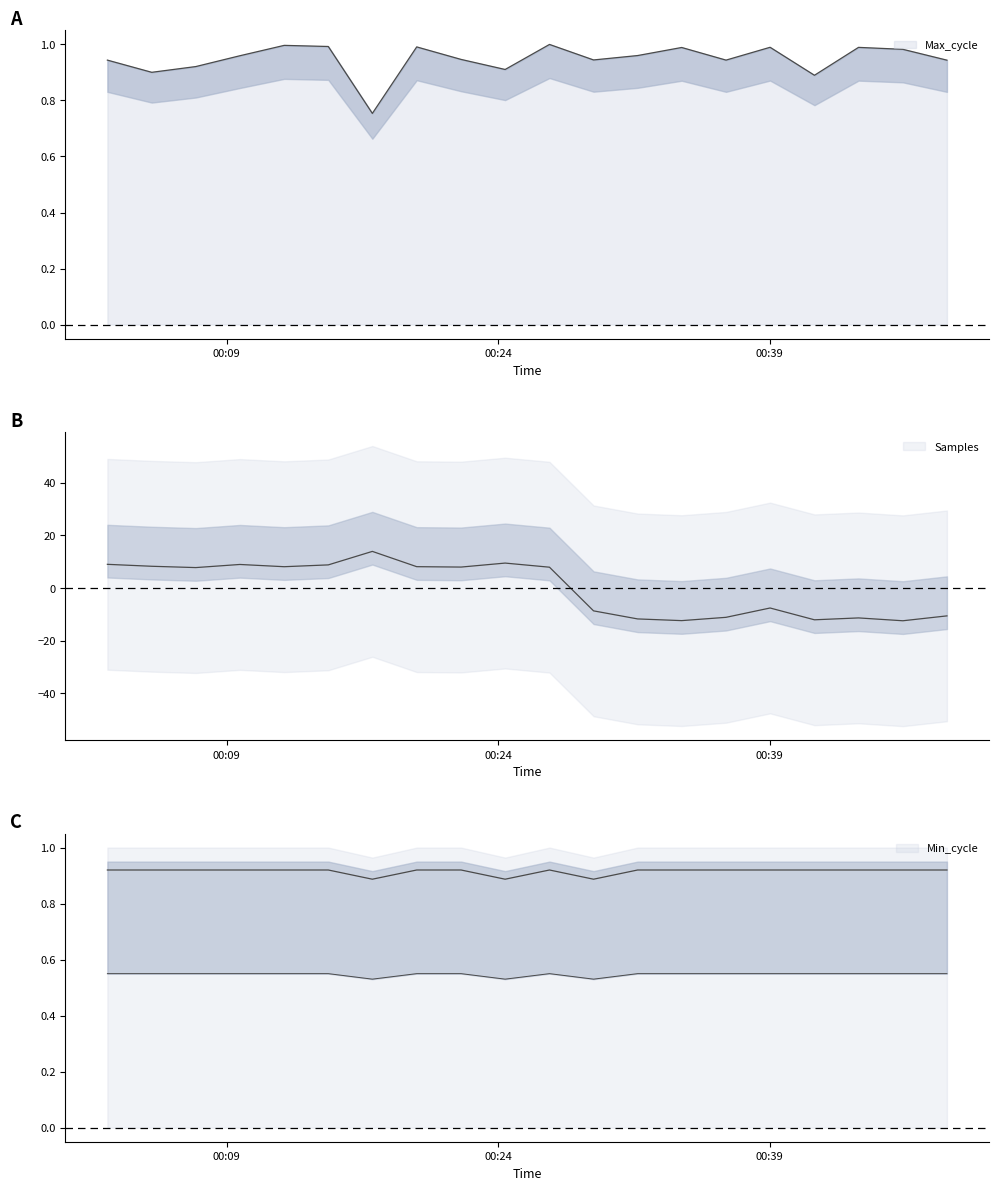

Count the number of categories in the chart.

20